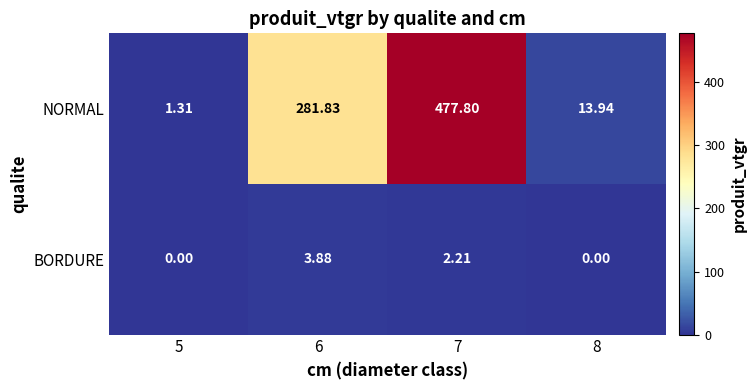

At which category is the sum across all series the highest?

7